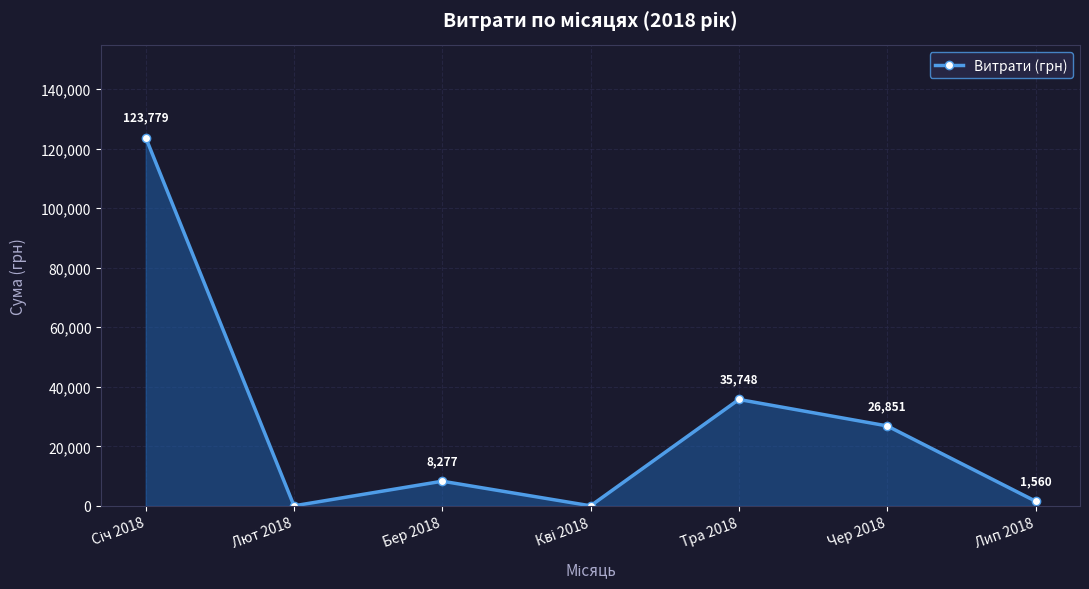

Where is the data nearest to the value 61889?

Тра 2018